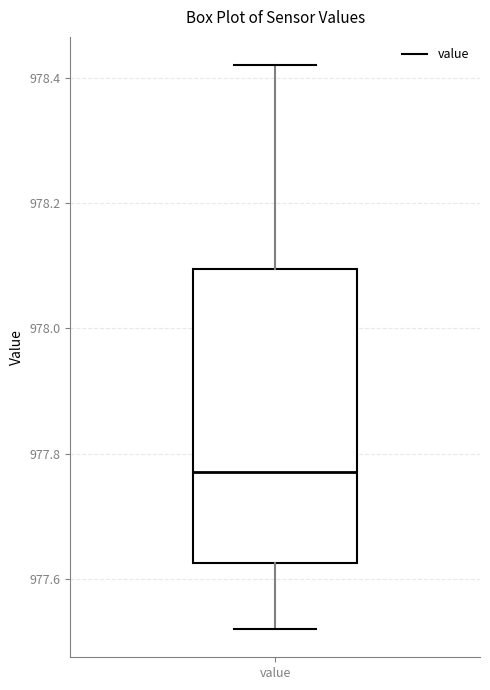

Read this box plot against the y-axis: the position of the median line, the range covered by the box, and the ends of both whiskers. The values are not printed on the chart, so give them approximately, as read against the axis.

median 977.78, box 977.62 to 978.10, whiskers 977.52 to 978.42